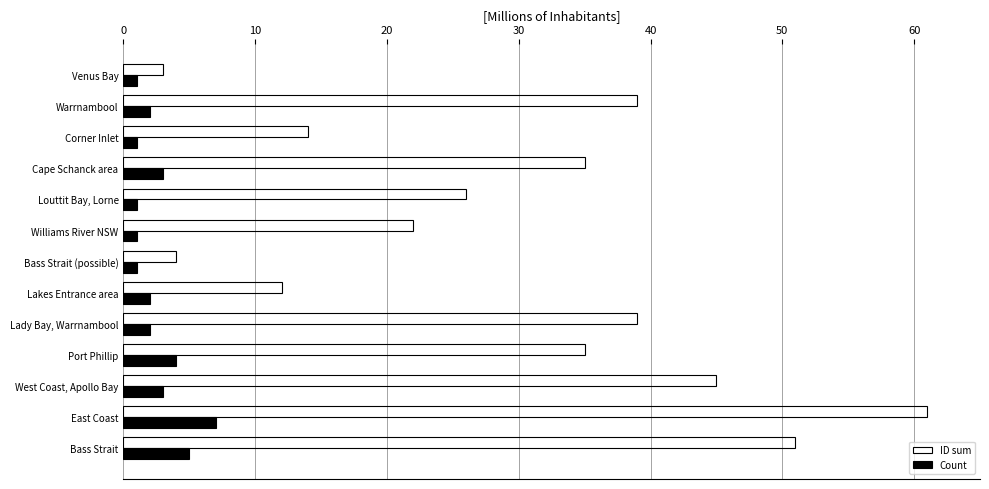

How many series are shown in this chart?

2